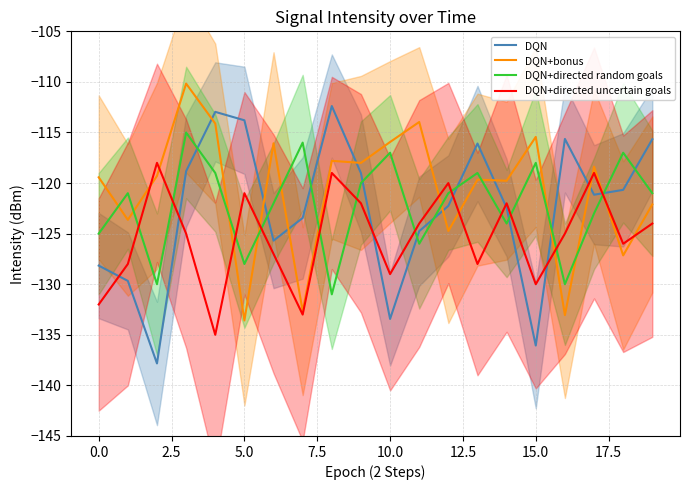

What is the maximum value for DQN+directed random goals?

-115.0